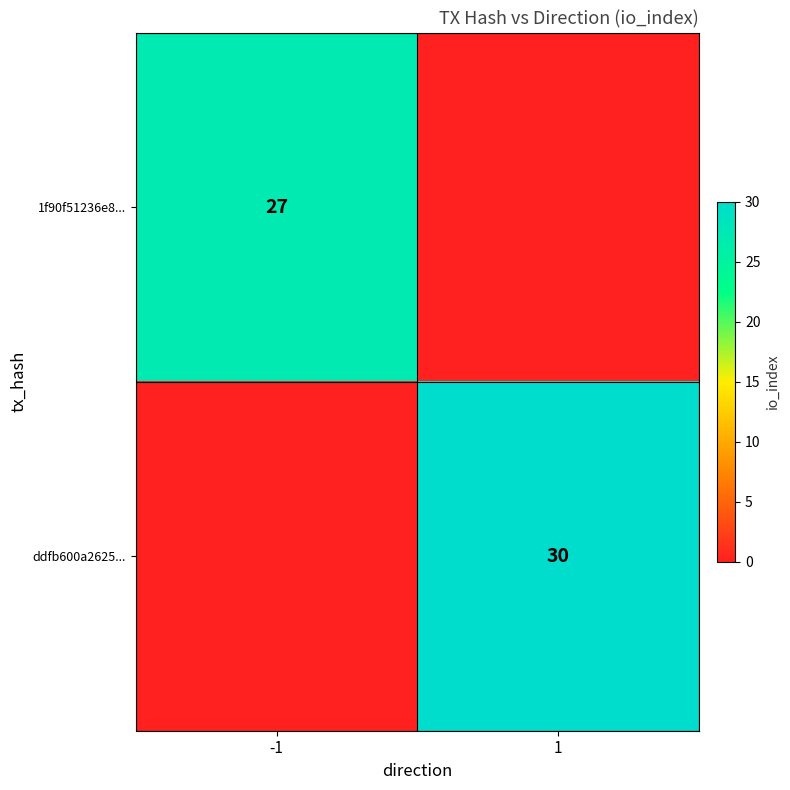

The 1f90f51236e8... series shows 27 at -1. True or false?

True